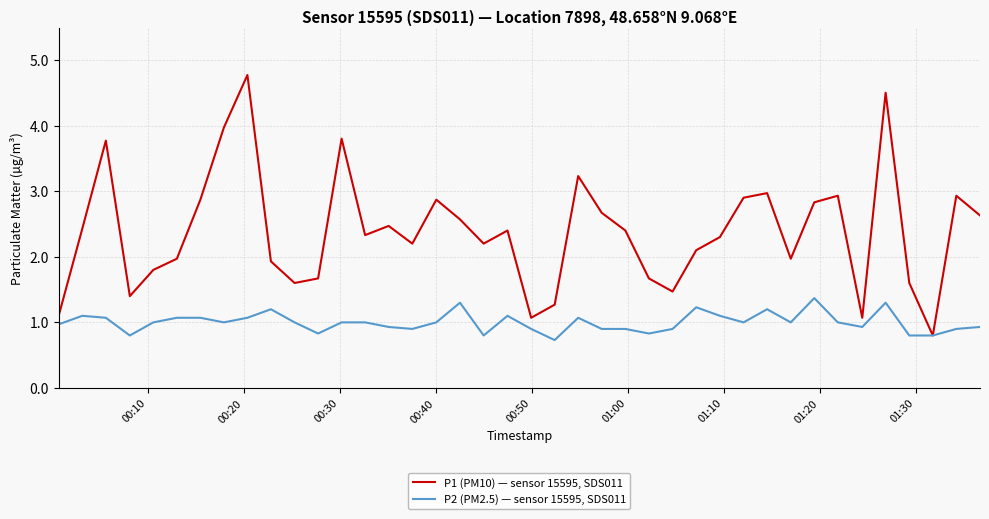

Which series has the widest spread of values?

P1 (PM10) — sensor 15595, SDS011